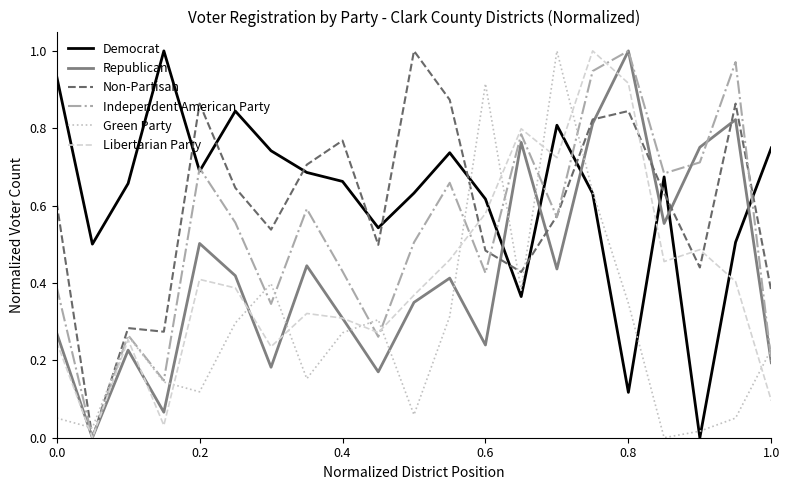

True or false: Libertarian Party and Green Party cross at least once.

True